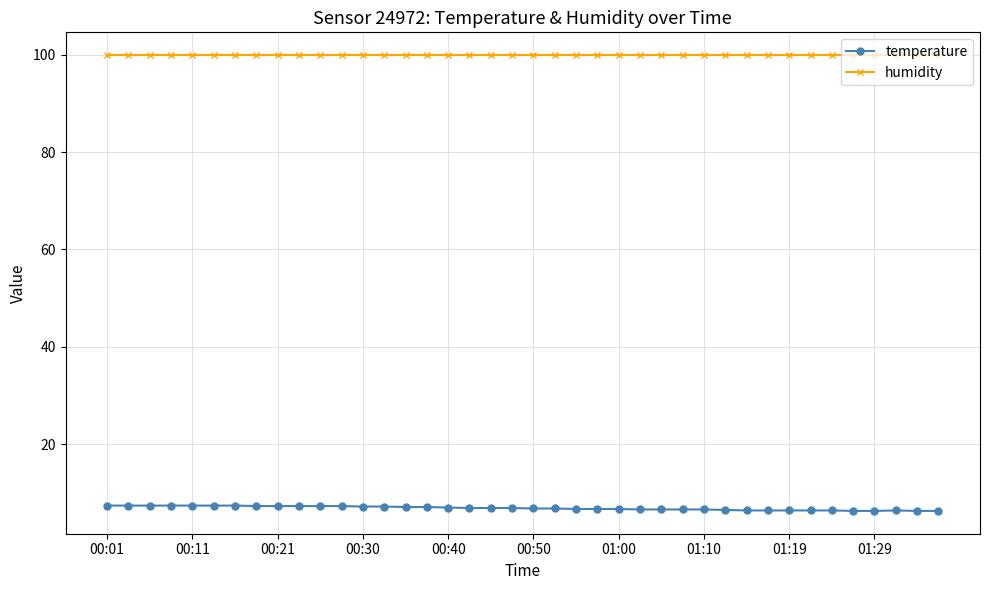

List the series in order of their overall mean, lowest first.

temperature, humidity